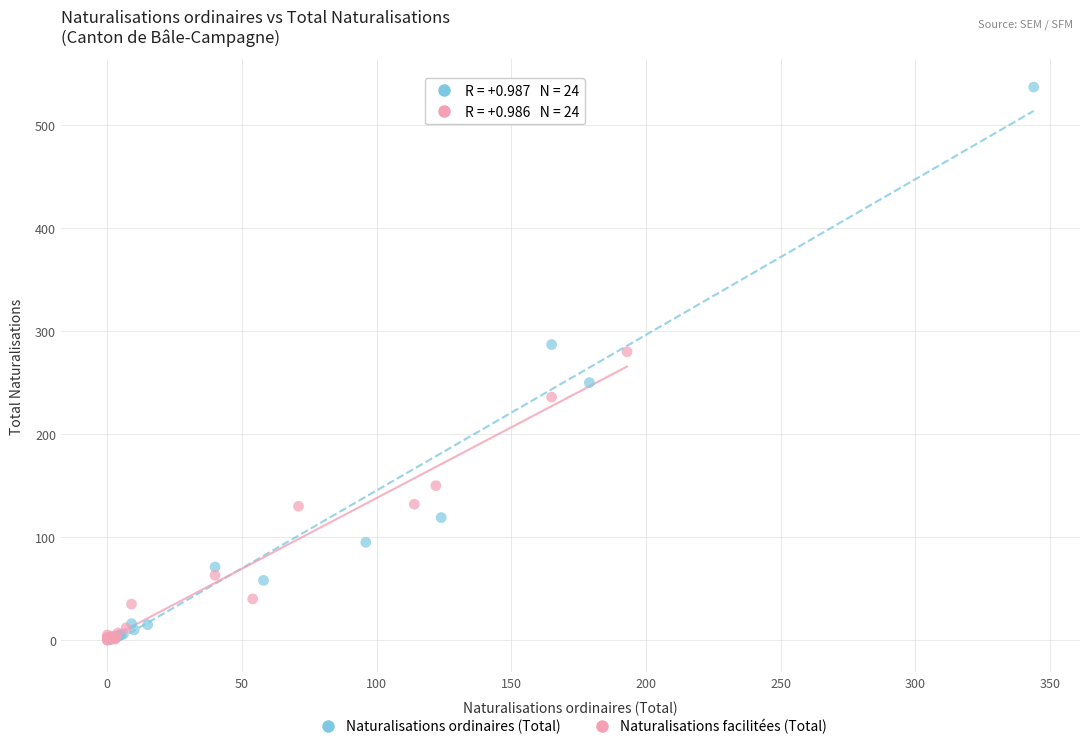

Which series reaches the maximum Y coordinate?

Naturalisations ordinaires (Total)